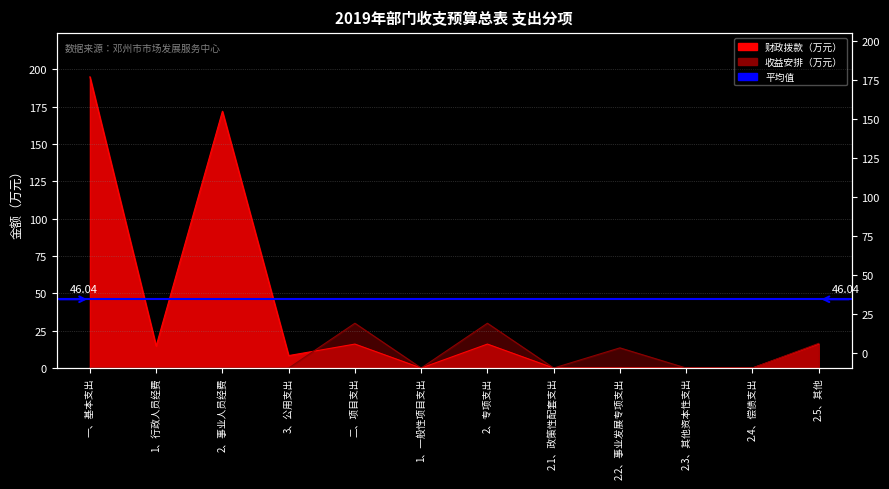

What is the difference between the 财政拨款 values at 2.5、其他 and 1、一般性项目支出?

16.0